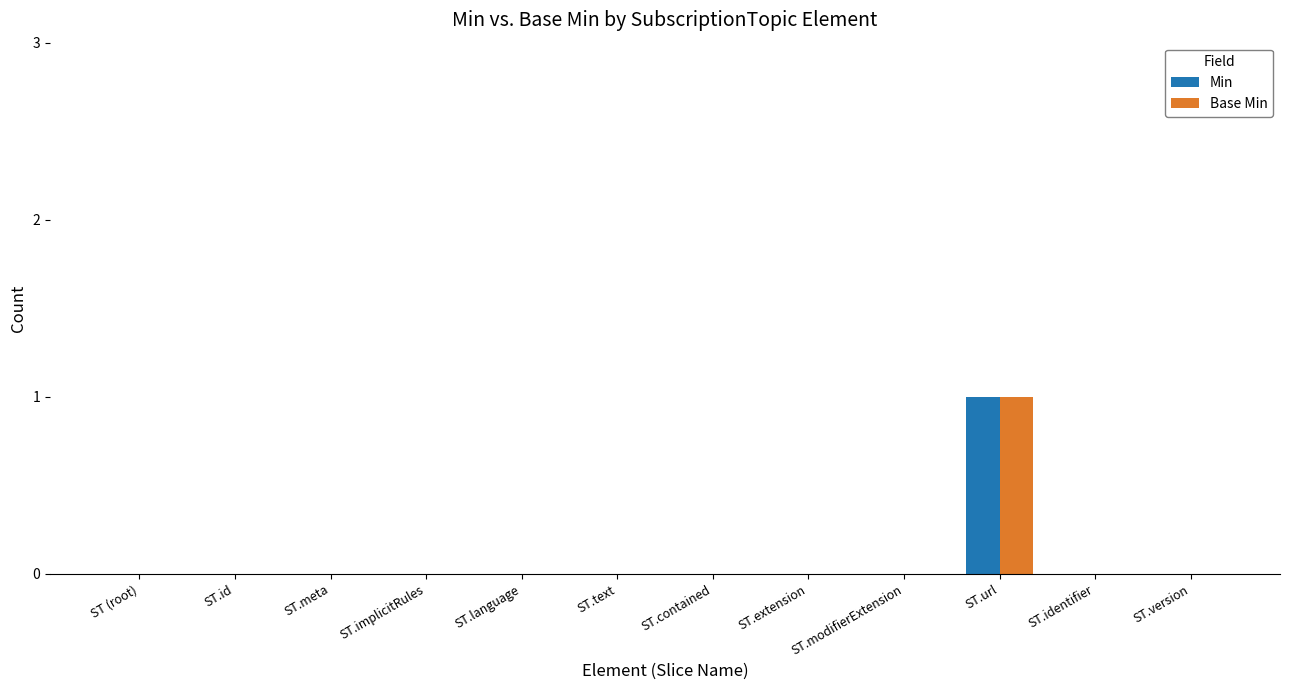

At which category is the sum across all series the highest?

ST.url